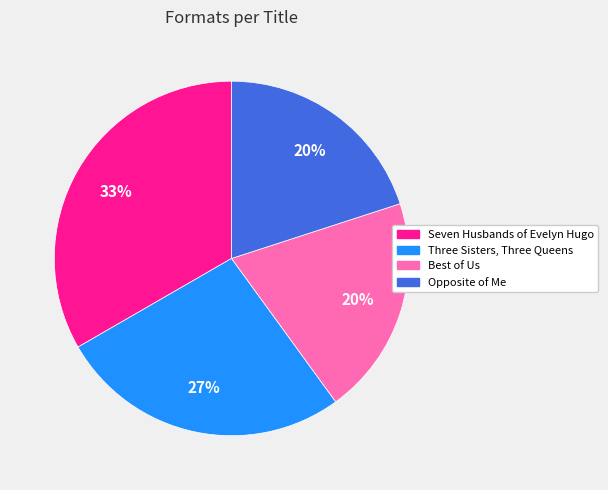

The Best of Us slice represents 30% of the pie. True or false?

False